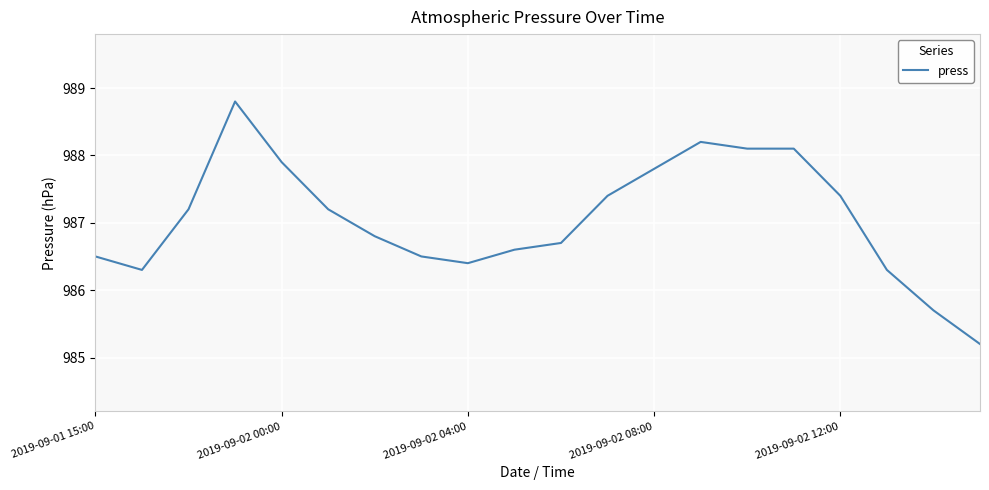

What is the maximum value shown in the chart?

988.8